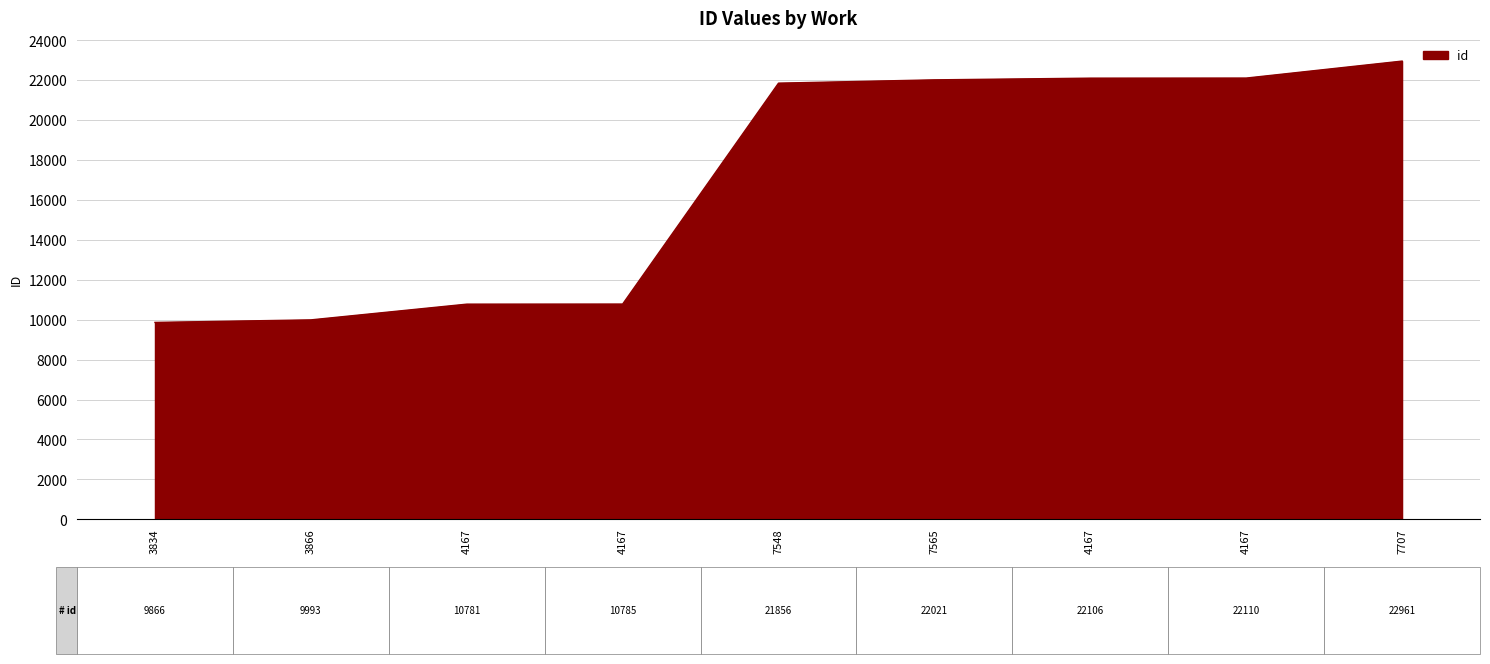

How many lines are shown in the chart?

1